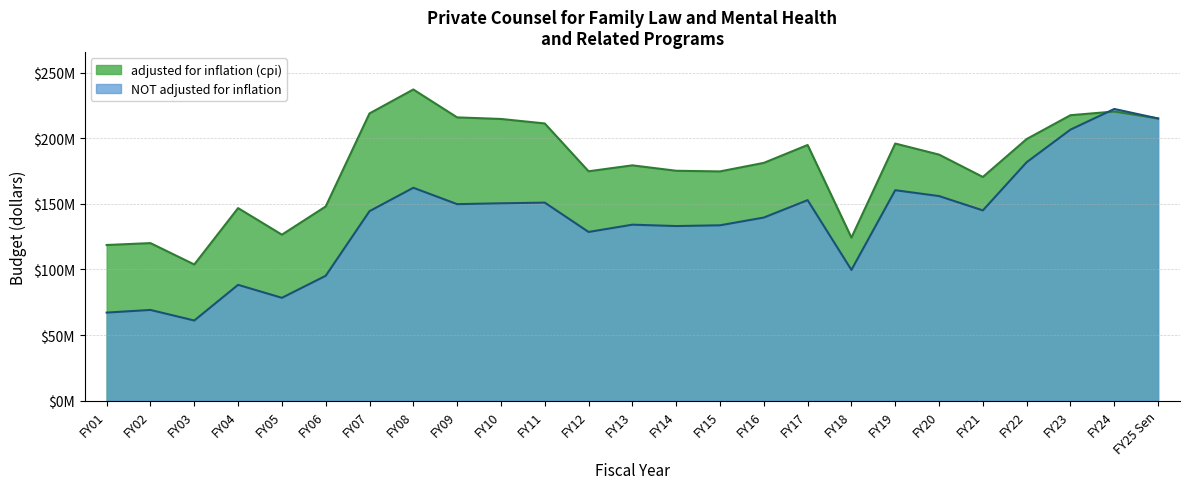

Which has a higher value, FY07 or FY17?

FY07